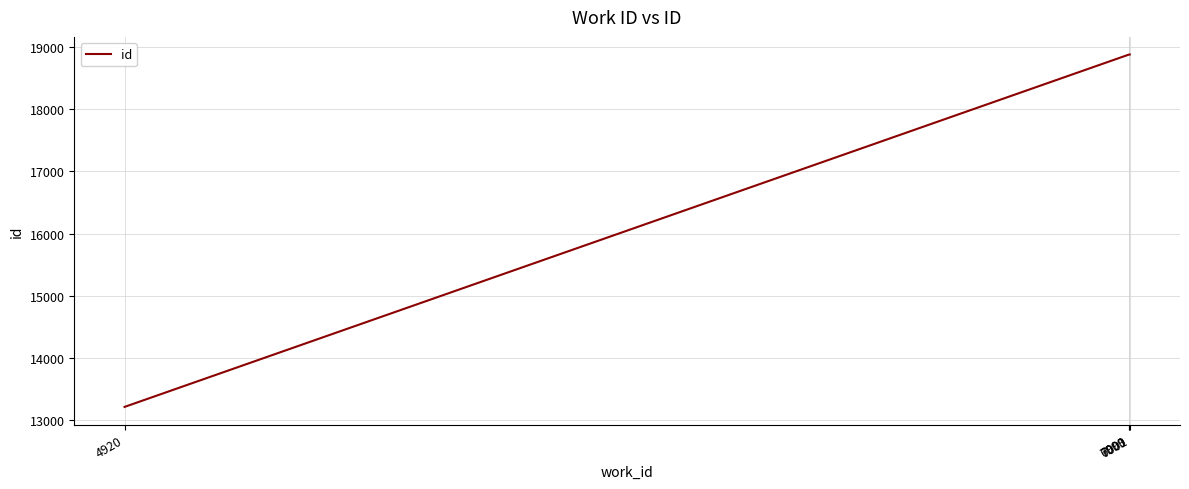

Count the number of data series in this chart.

1